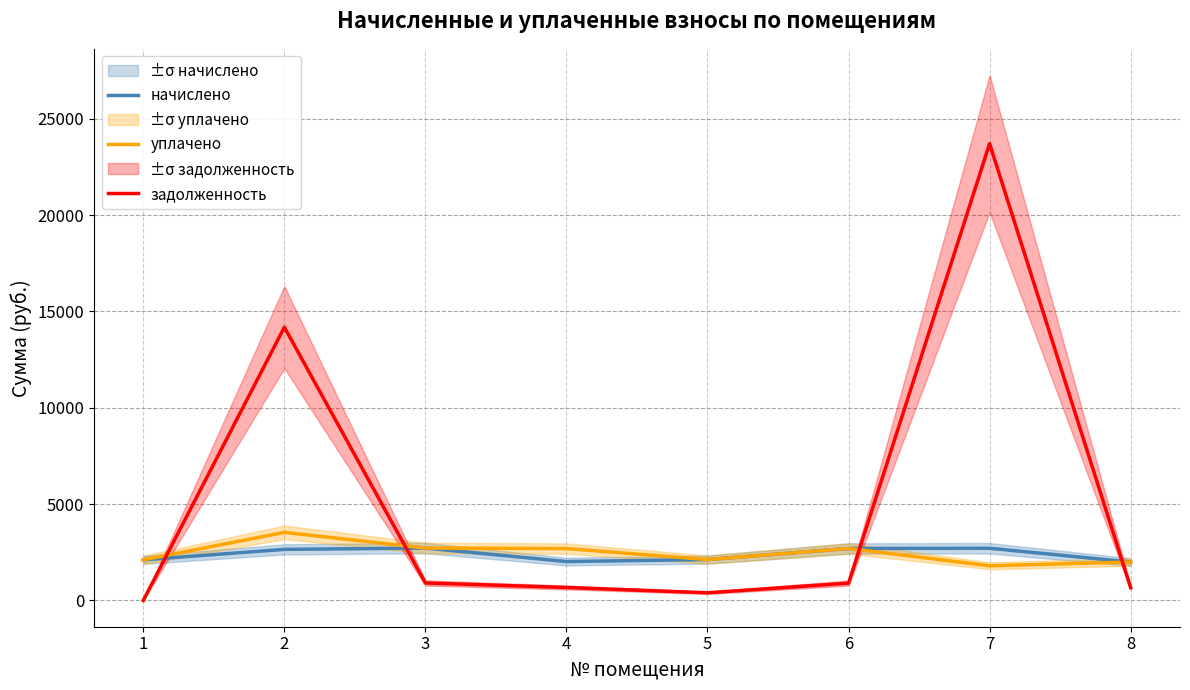

At which category is the sum across all series the highest?

7